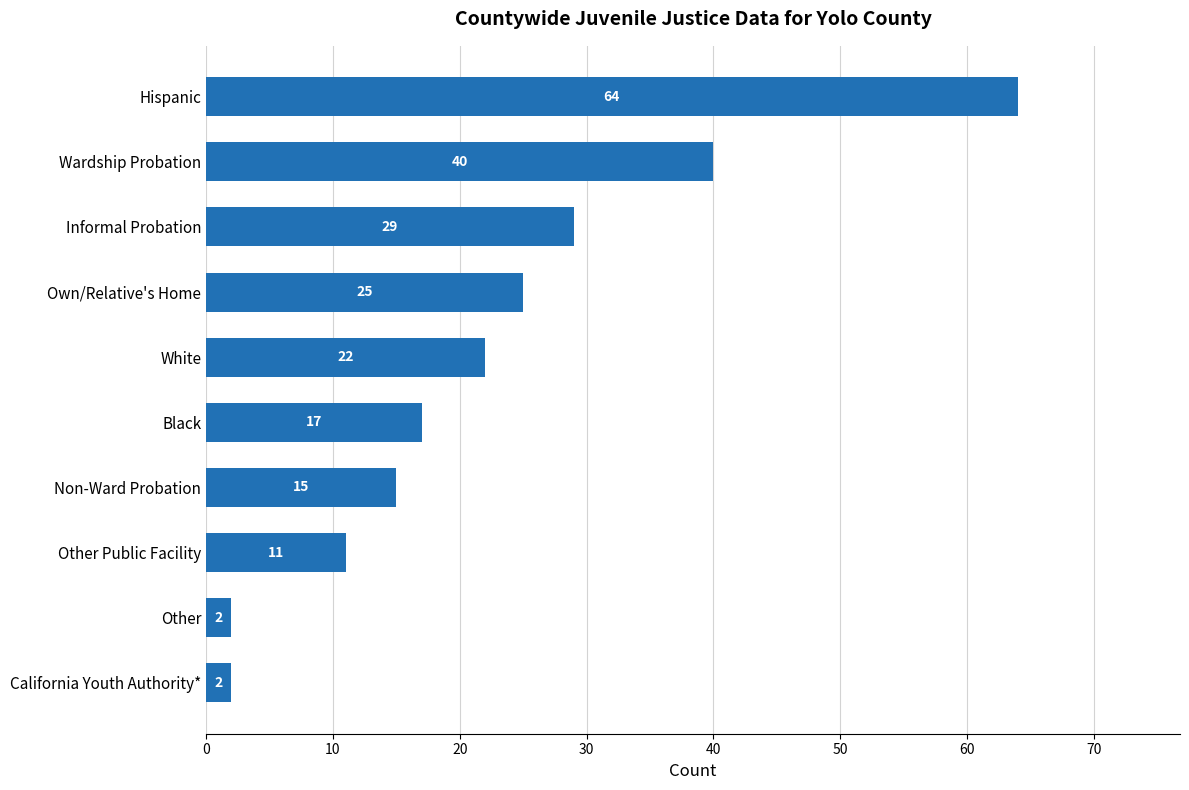

Approximately how many times larger is the value at Own/Relative's Home compared to Hispanic?

0.4